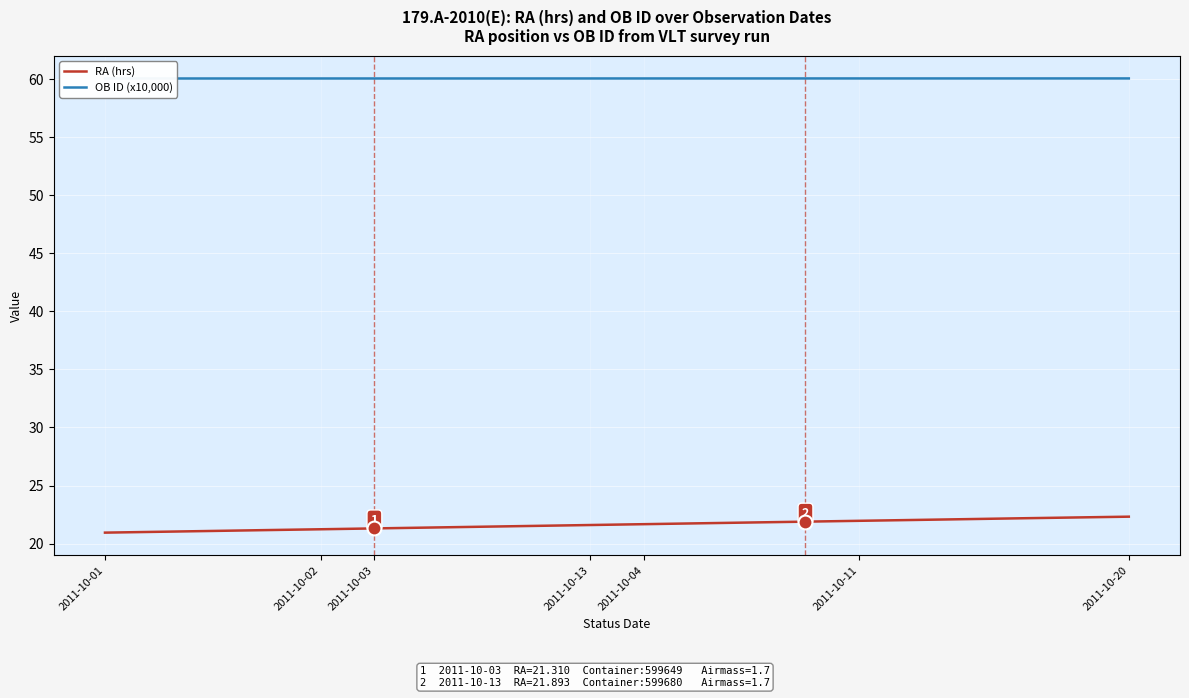

Which series has the largest range (max minus min)?

RA (hrs)